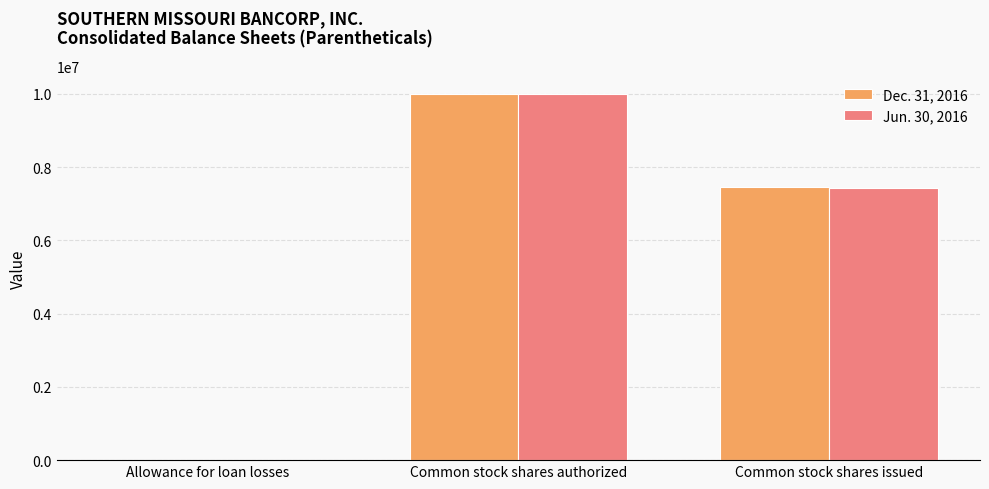

Count the number of categories in the chart.

3